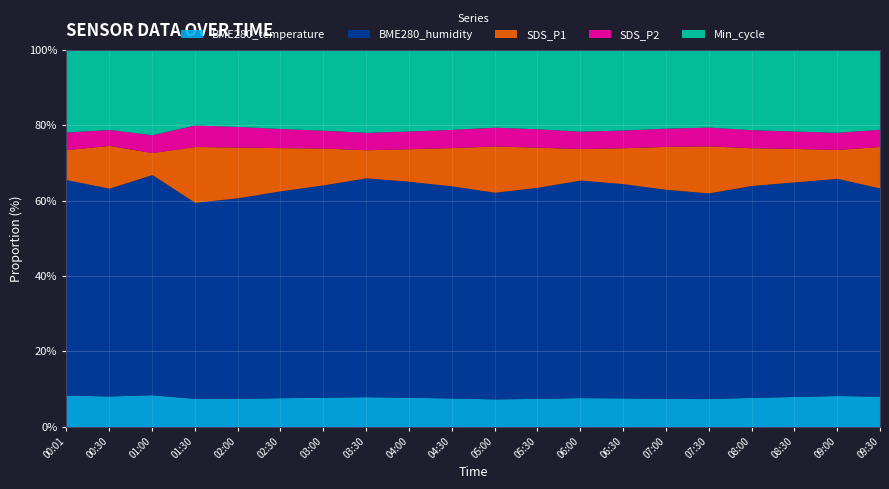

What is the highest value of the BME280_temperature series?

8.5